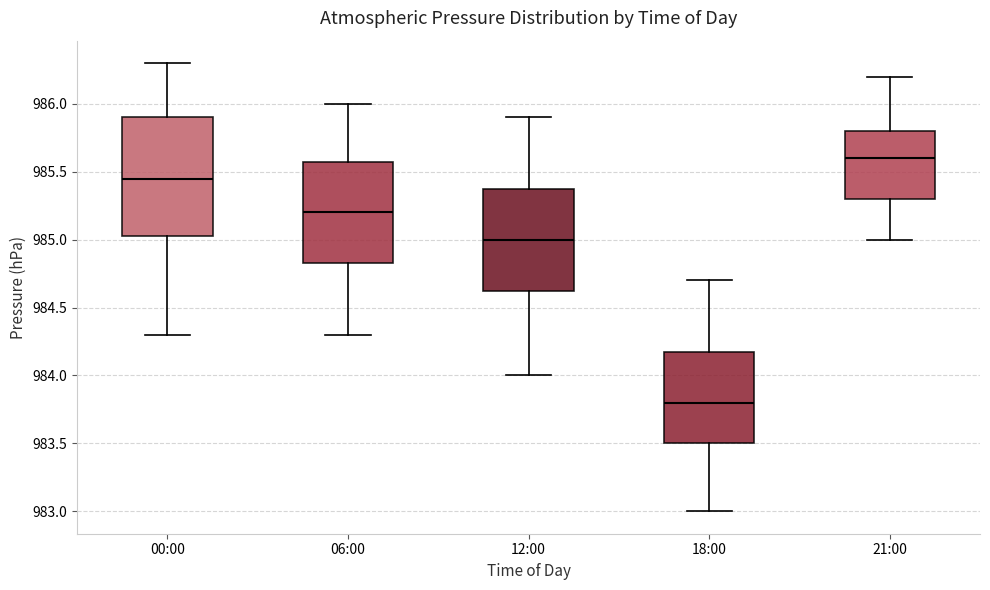

Which box has the lowest median line?

18:00